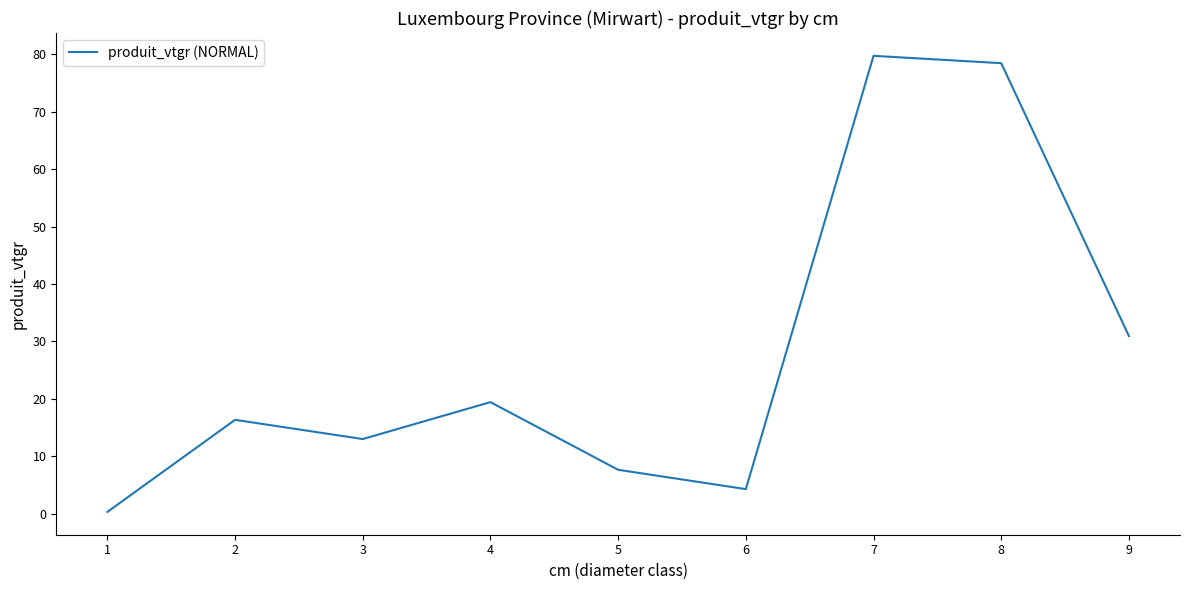

True or false: the data shows 30.9 at 9.

True